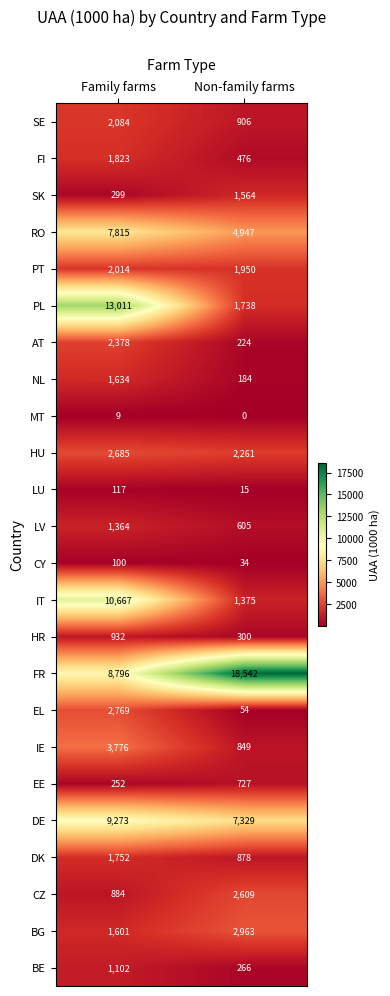

What is the maximum value shown in the chart?

18542